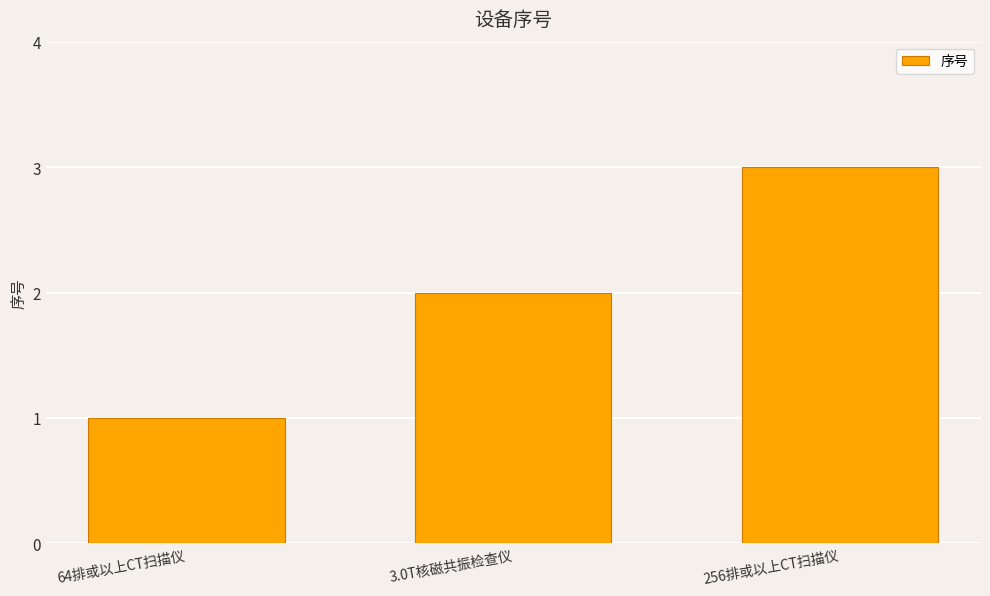

The chart shows a value of 2 at 64排或以上CT扫描仪. True or false?

False